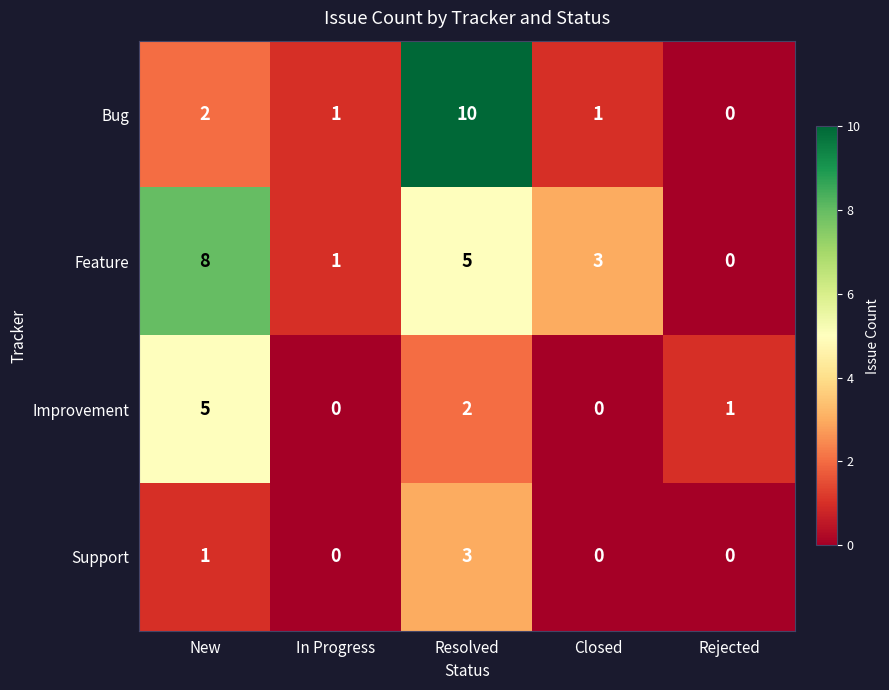

List the series in order of their peak value, highest first.

Bug, Feature, Improvement, Support